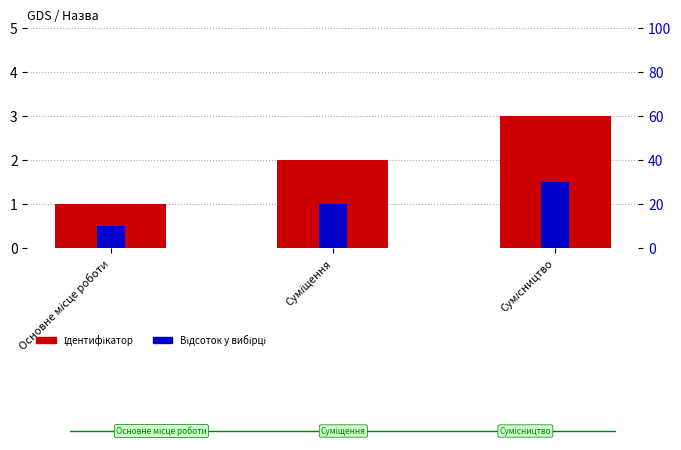

What is the total value across all series at Основне місце роботи?

11